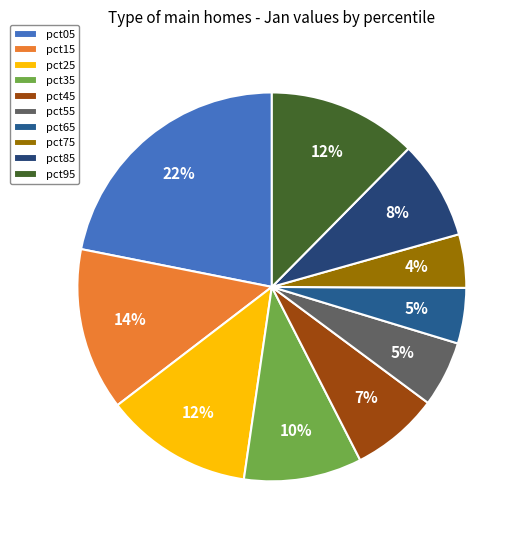

What is the largest slice in the pie chart?

pct05